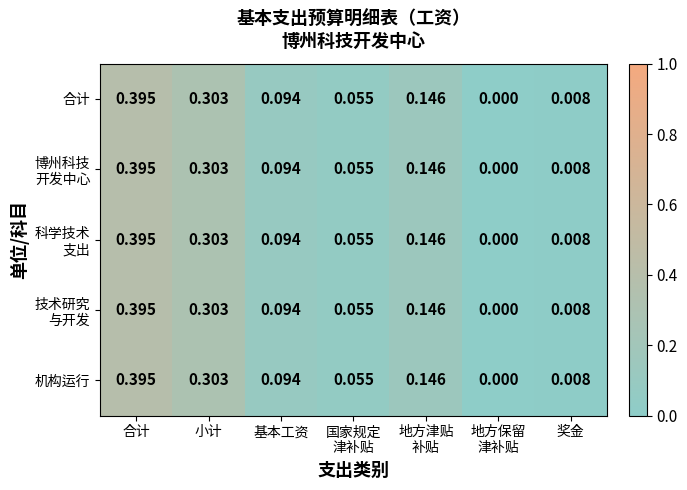

Which label corresponds to the smallest value in the chart?

地方保留
津补贴